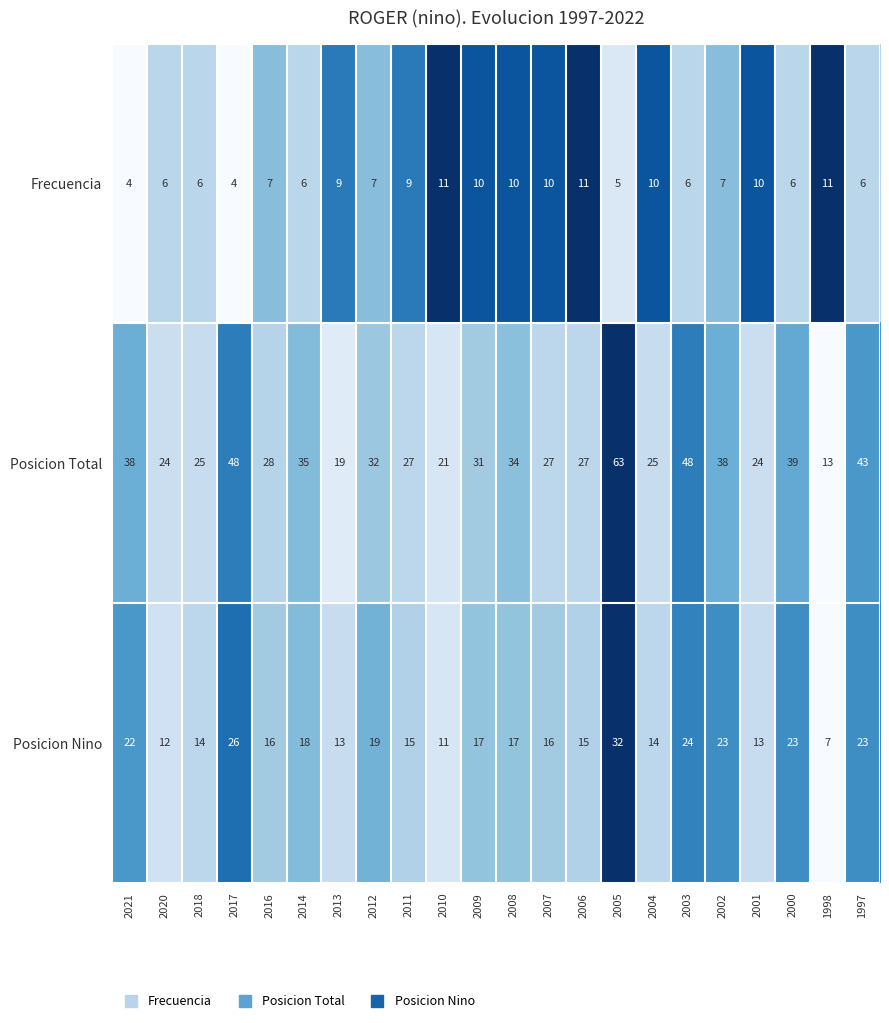

At 2005, list the series in order from largest to smallest.

Posicion Total, Posicion Nino, Frecuencia